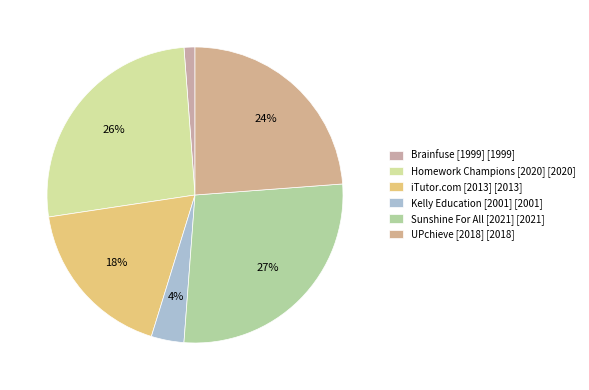

Rank the categories by value from highest to lowest.

Sunshine For All [2021], Homework Champions [2020], UPchieve [2018], iTutor.com [2013], Kelly Education [2001], Brainfuse [1999]